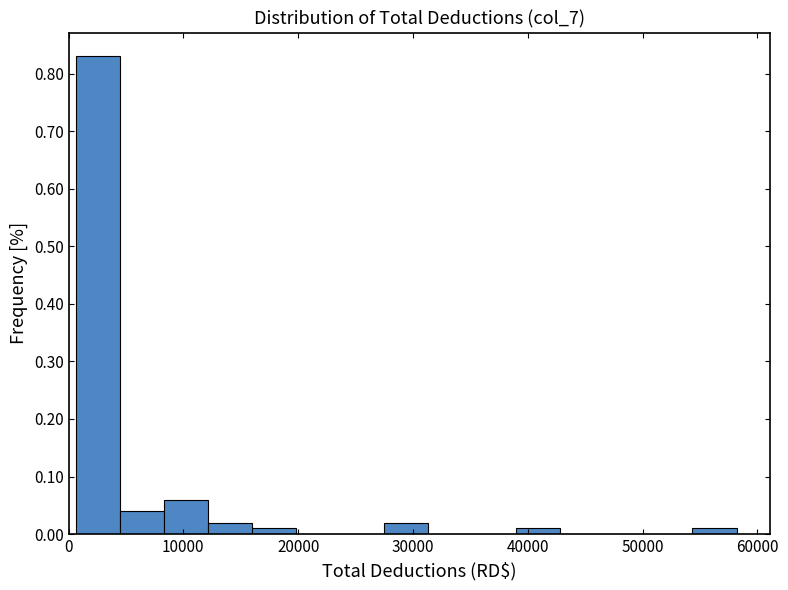

Around what value on the x-axis is the tallest bar? Give the approximate position of its centre, as read against the axis.

3000